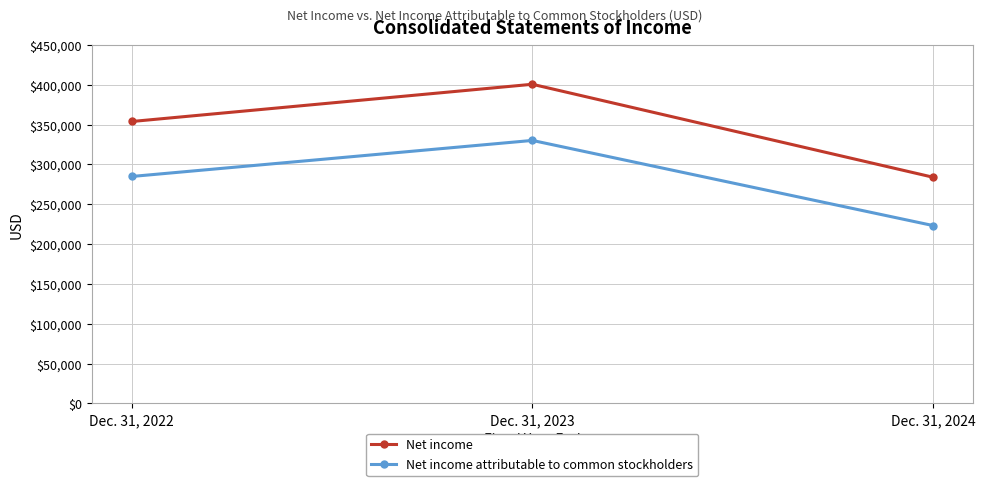

True or false: Net income has a value of 96455 at Dec. 31, 2024.

False